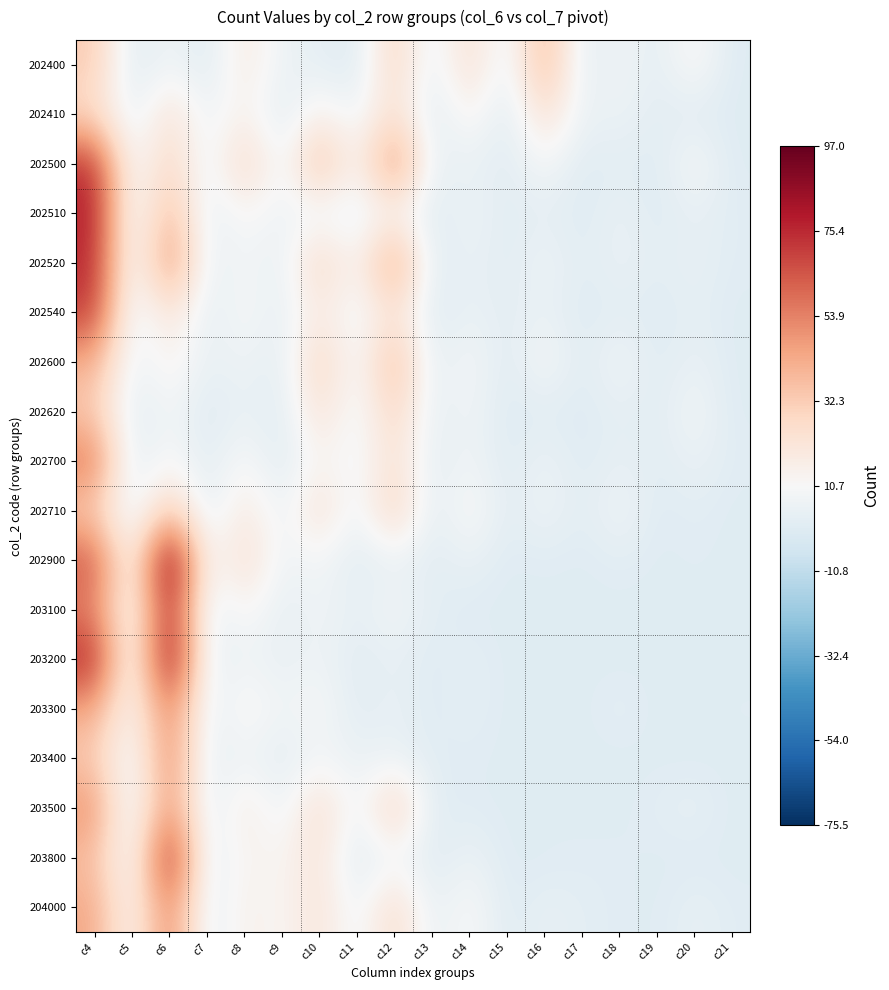

At how many categories does at least one series exceed 2?

16